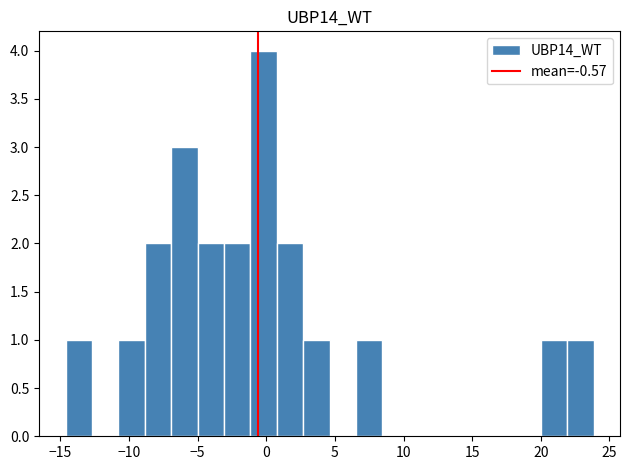

Around what value on the x-axis is the tallest bar? Give the approximate position of its centre, as read against the axis.

0.0